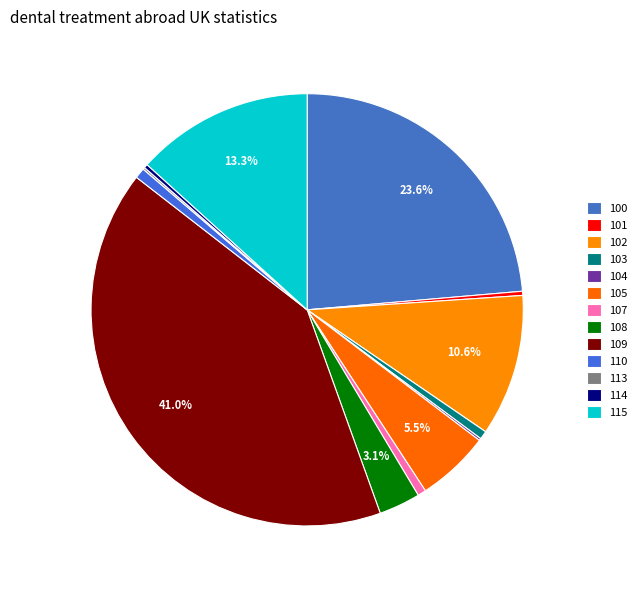

Is the sum of 100 and 113 greater than half?

No